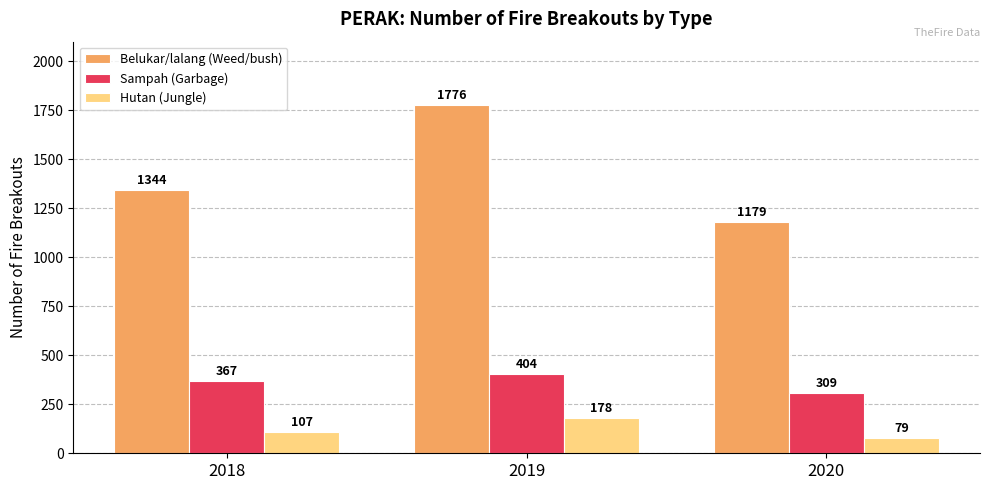

What is the minimum value for Sampah (Garbage)?

309